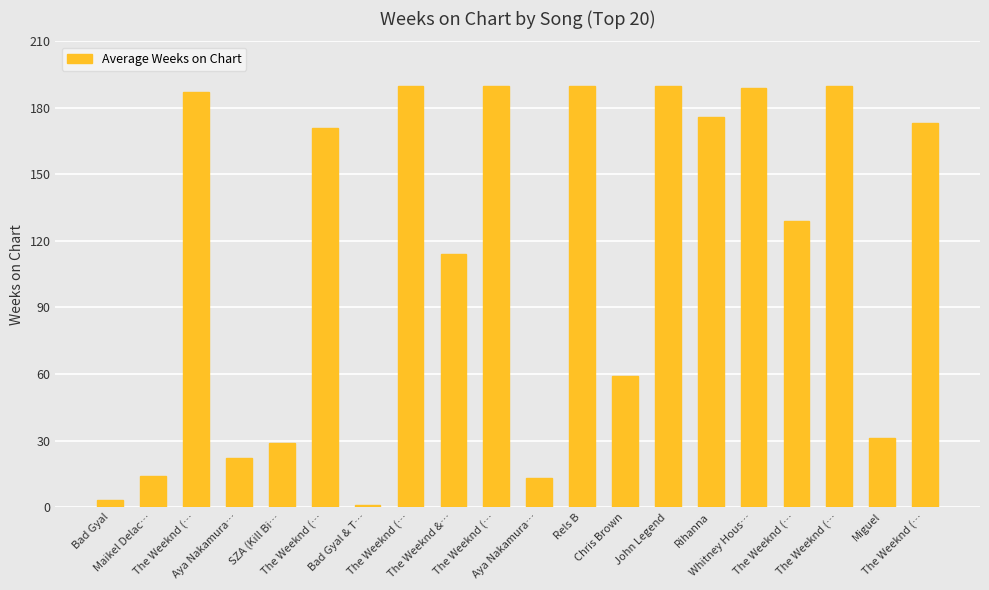

How many bars are there in total?

20